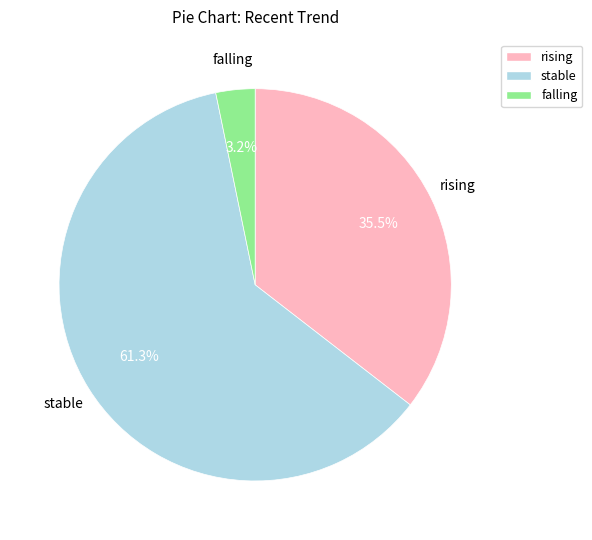

Does falling represent more than half of the total?

No